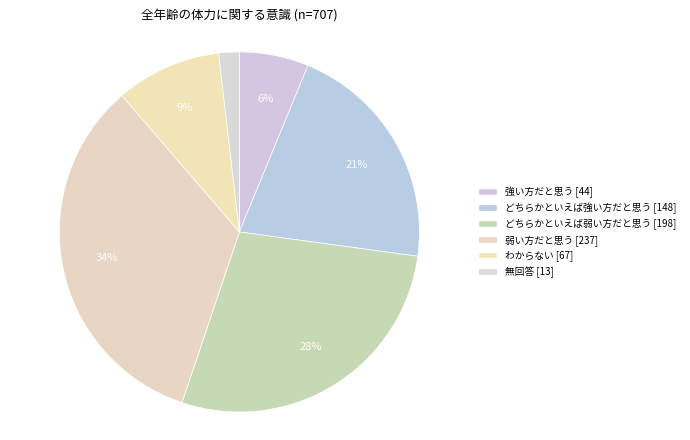

Is it true that わからない is 9% of the pie?

True